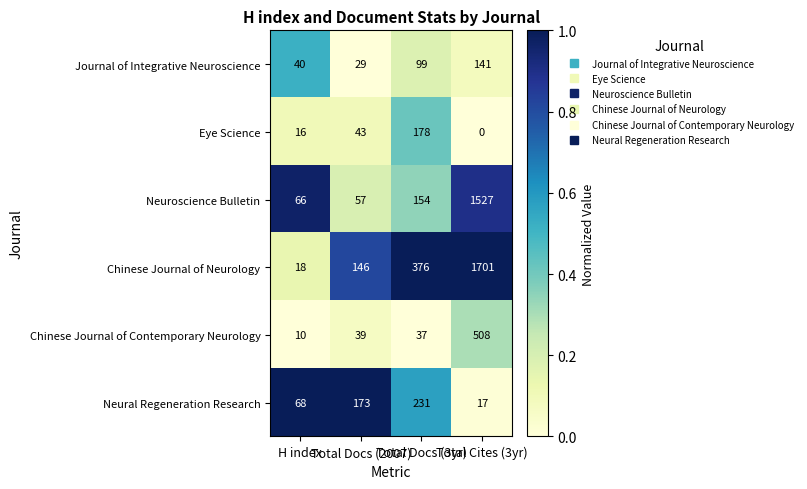

Which series has the widest spread of values?

Chinese Journal of Neurology